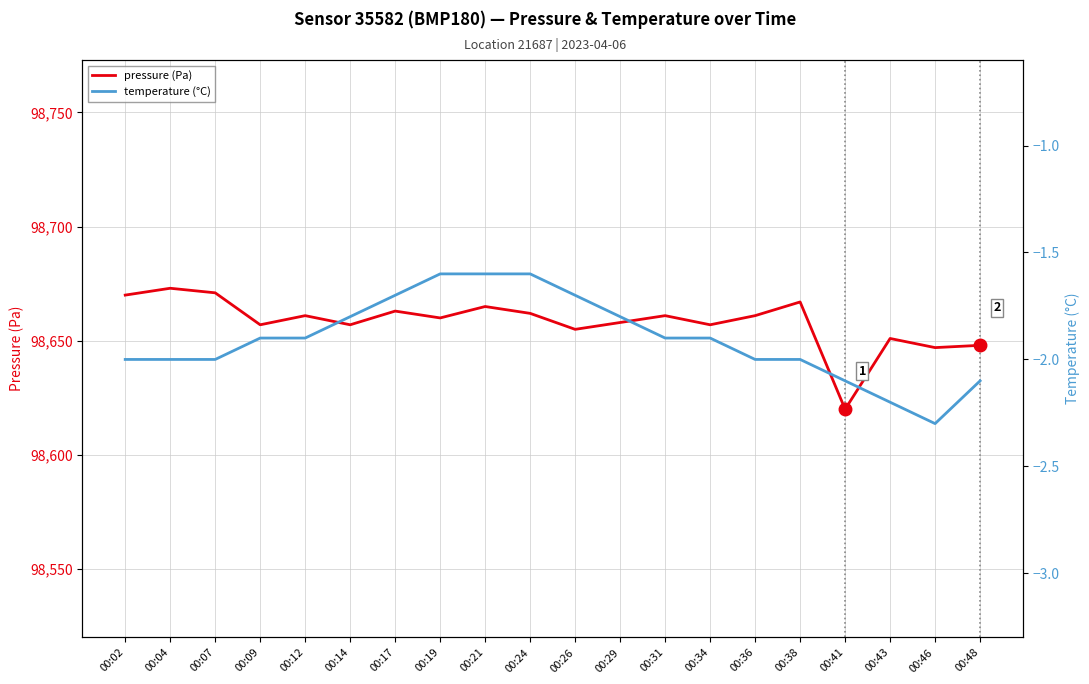

What value does the temperature (°C) series have at 00:43?

-2.2